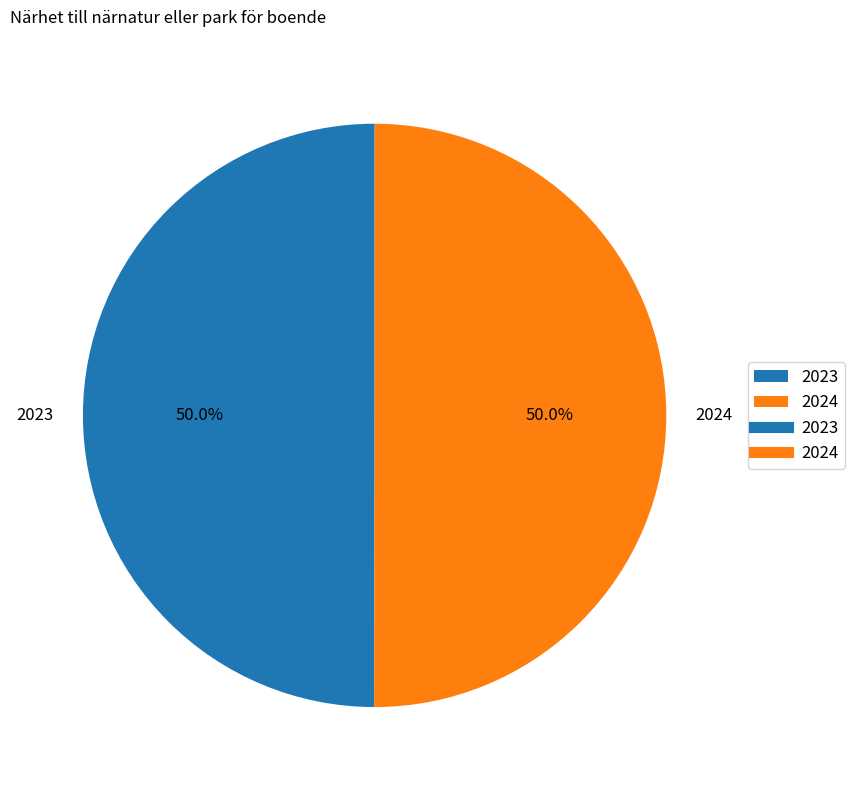

How many slices are in this pie chart?

2